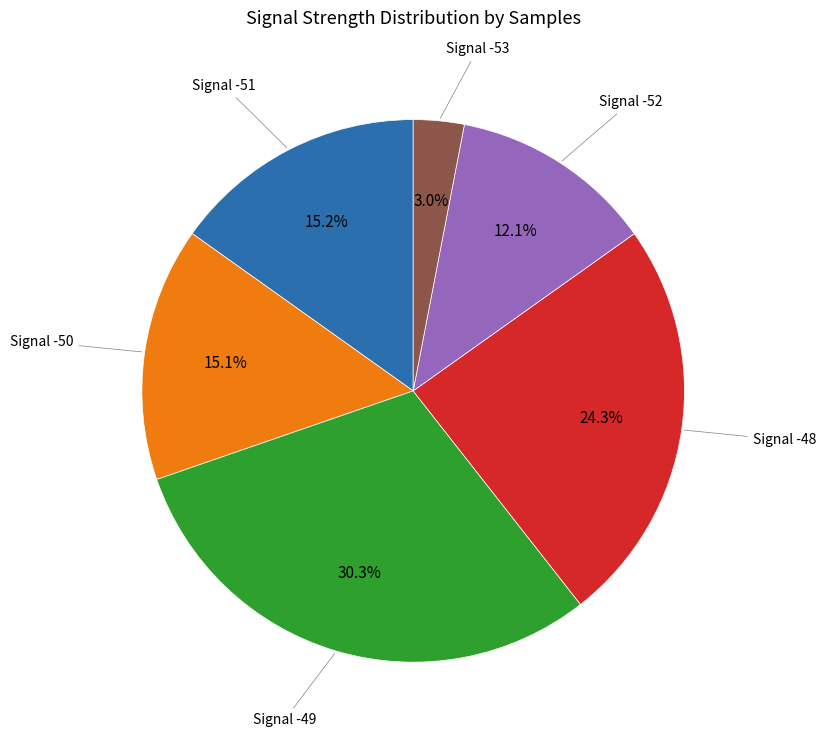

How many segments does this pie chart have?

6